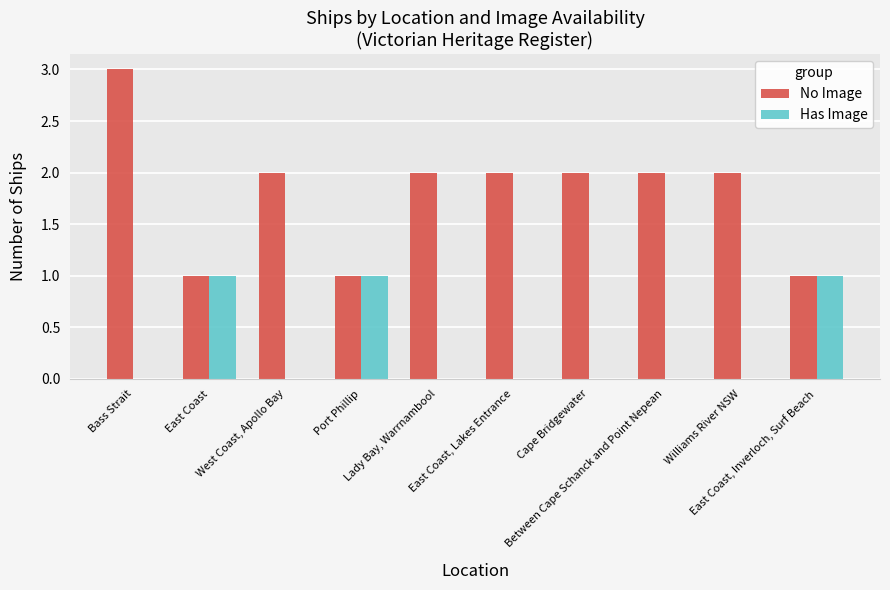

What value does the No Image series have at West Coast, Apollo Bay?

2